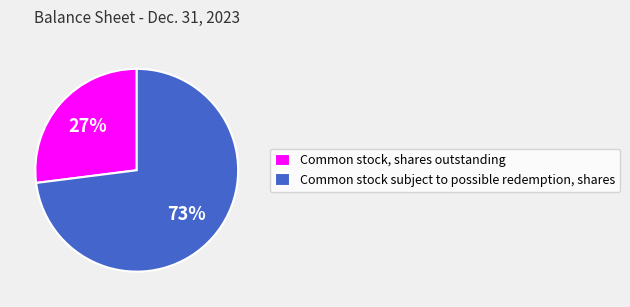

Count the number of slices in the pie.

2